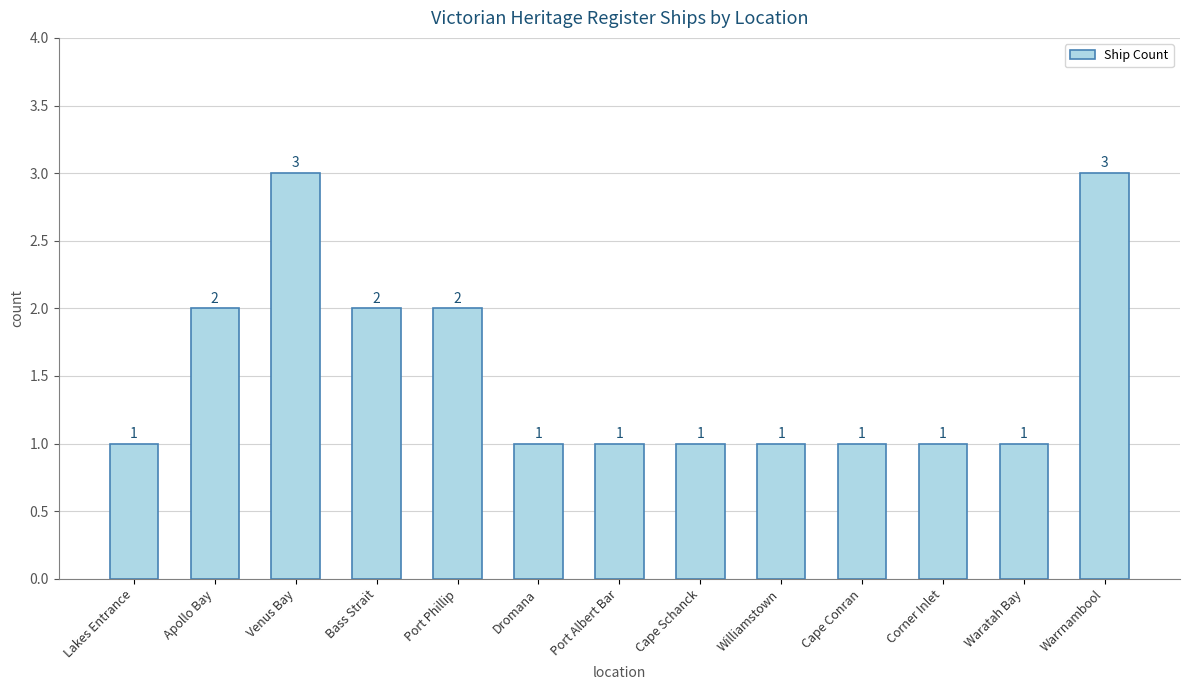

The chart shows a value of 1 at Venus Bay. True or false?

False